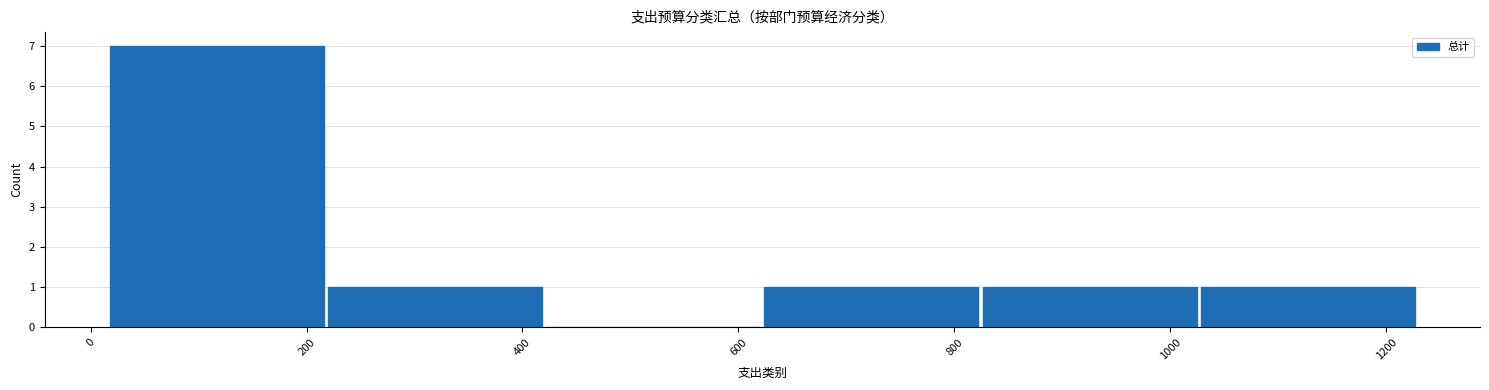

Reading left to right, list every bar in this chart as the range it spans on the x-axis followed by its height. Neither the bar edges nor the heights are printed on the chart, so give them approximately, as read against the axes.

20 to 220: 7
220 to 420: 1
420 to 620: 0
620 to 820: 1
820 to 1020: 1
1020 to 1220: 1